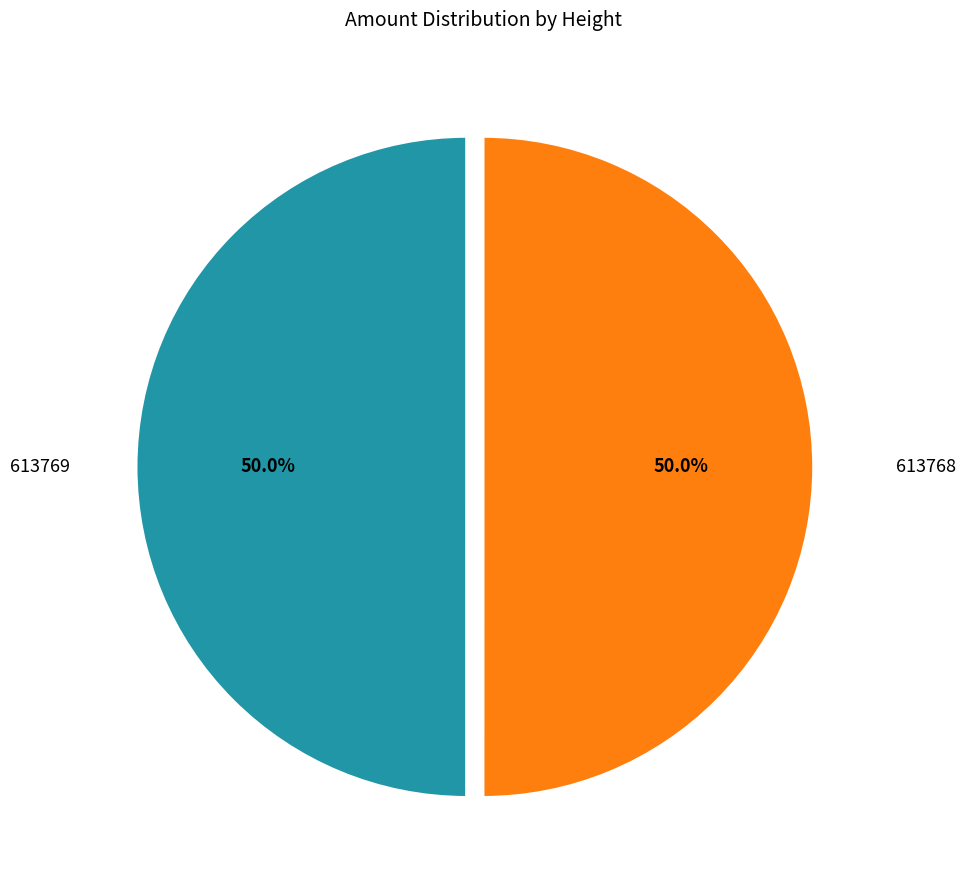

Which slice is the smallest?

613769